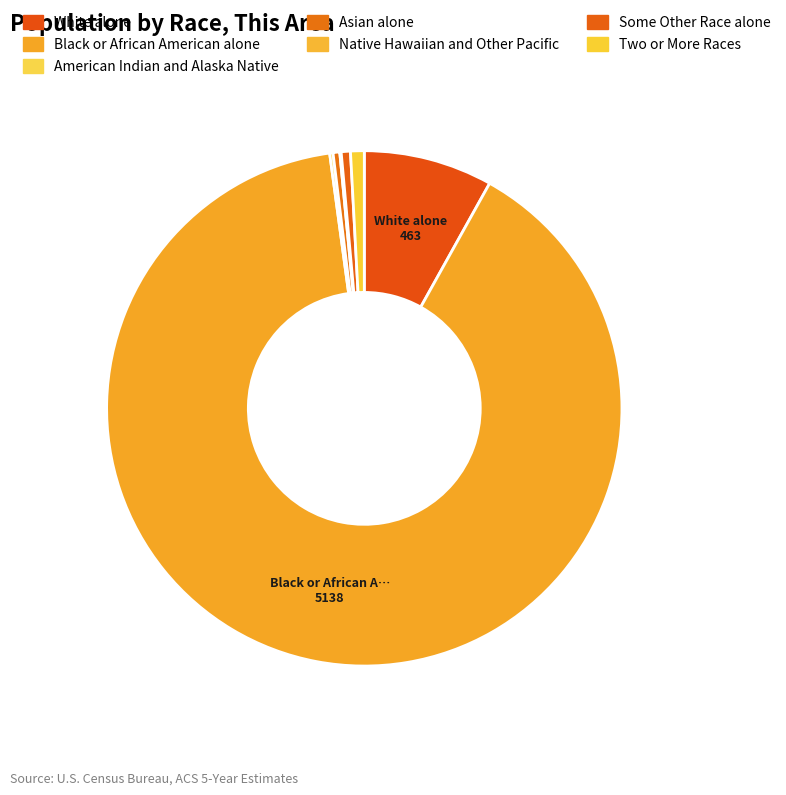

Does Two or More Races represent more than half of the total?

No